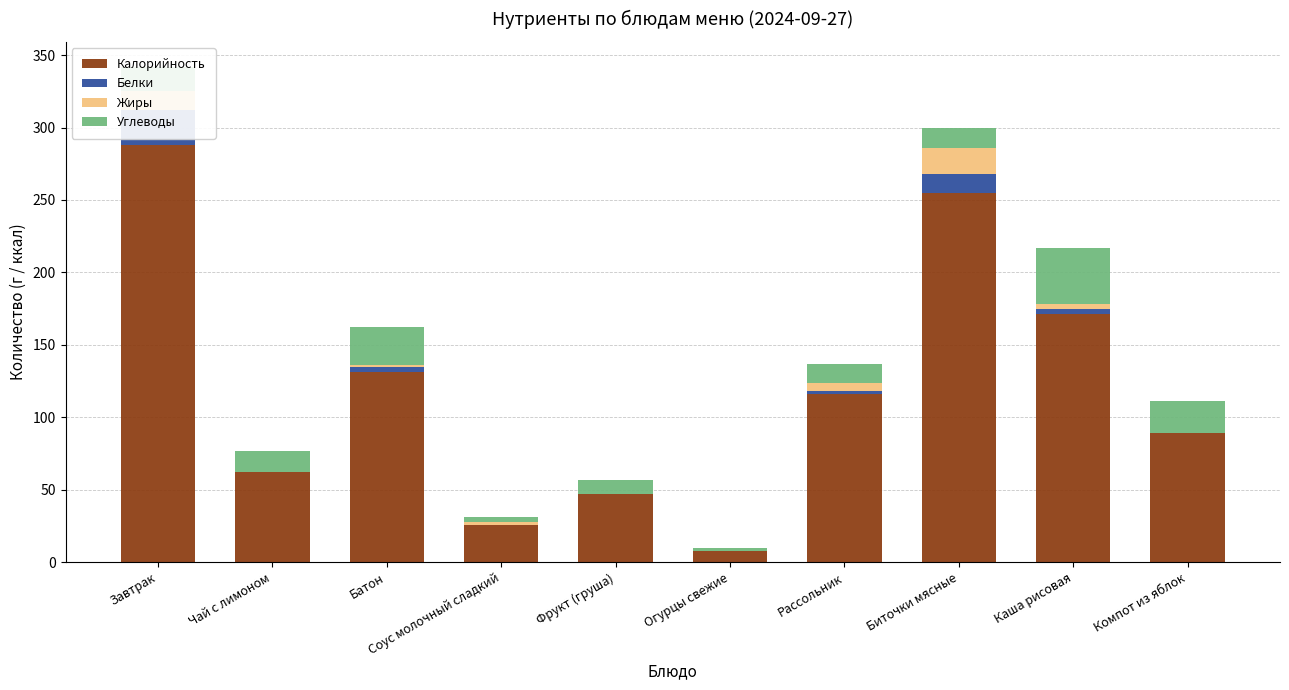

True or false: Углеводы has a value of 7 at Батон.

False